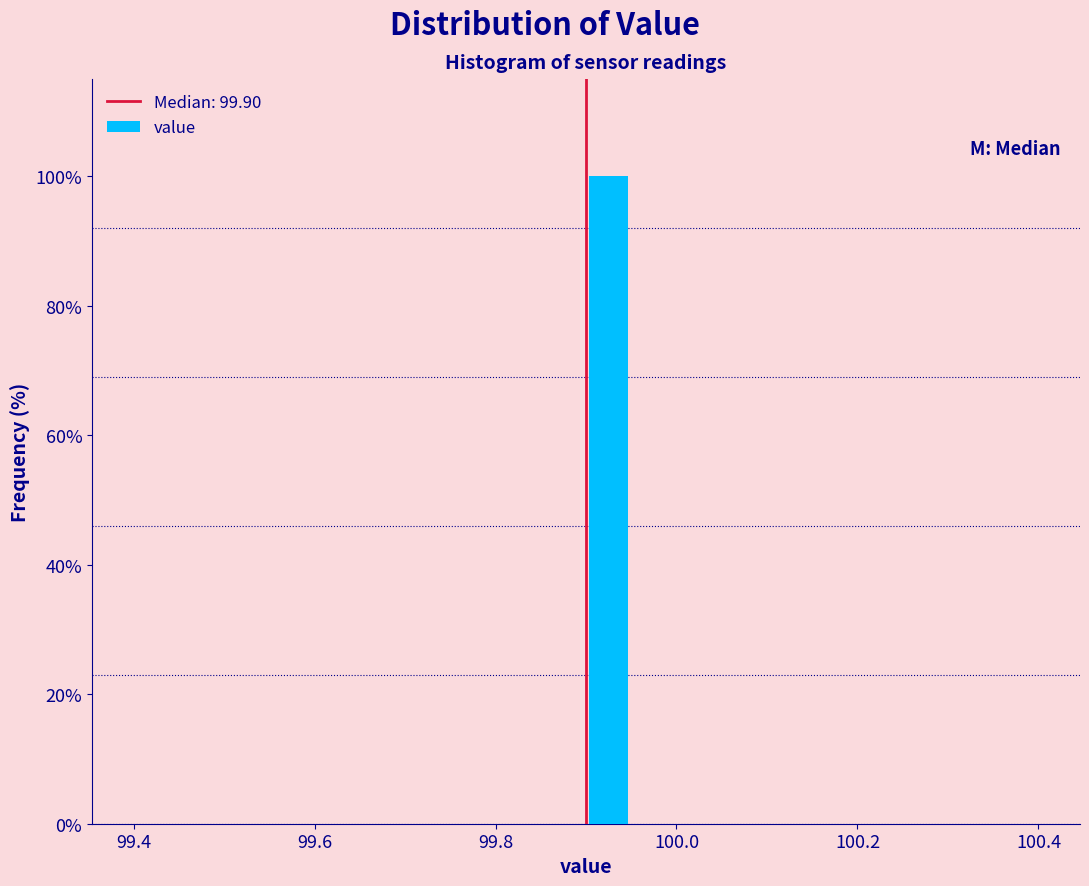

Read against the x-axis, roughly where is the centre of the tallest bar?

99.92